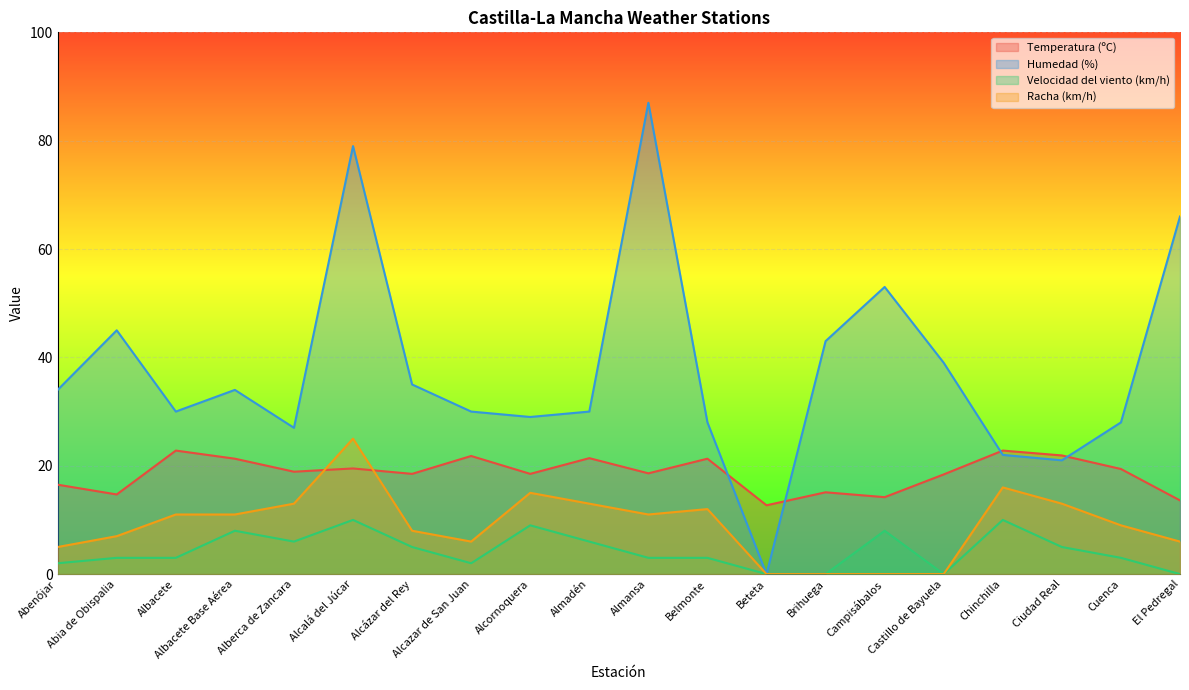

Which series has the largest total across all categories?

Humedad (%)